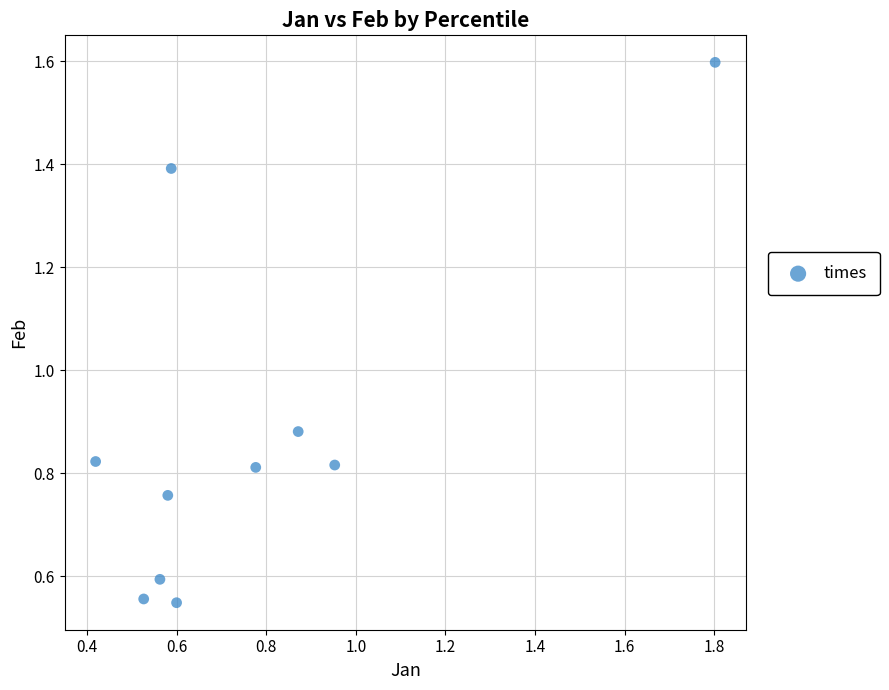

What is the range of X values (max minus min)?

1.4